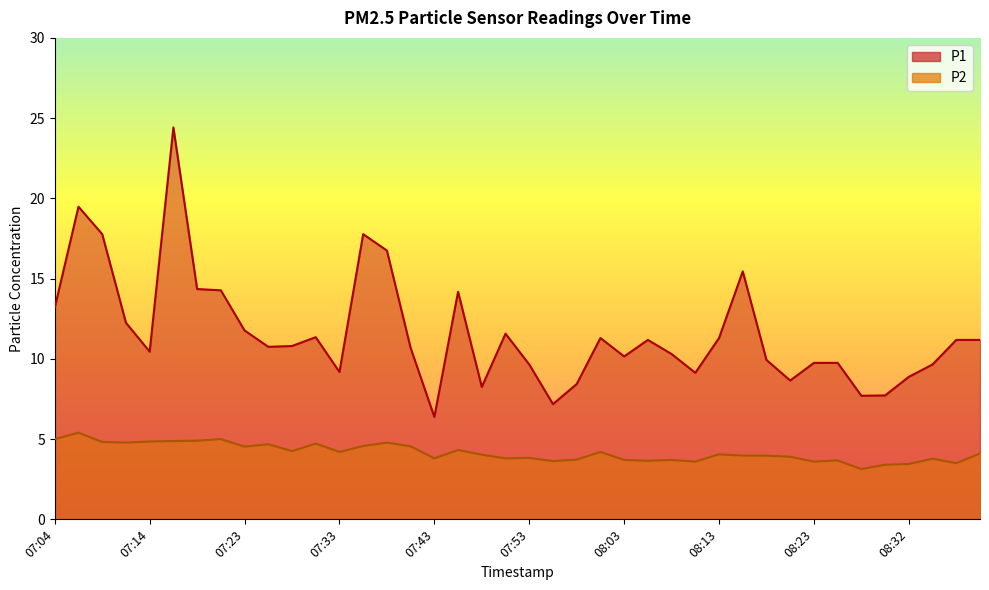

True or false: P2 has more than 1 interior local peaks.

True